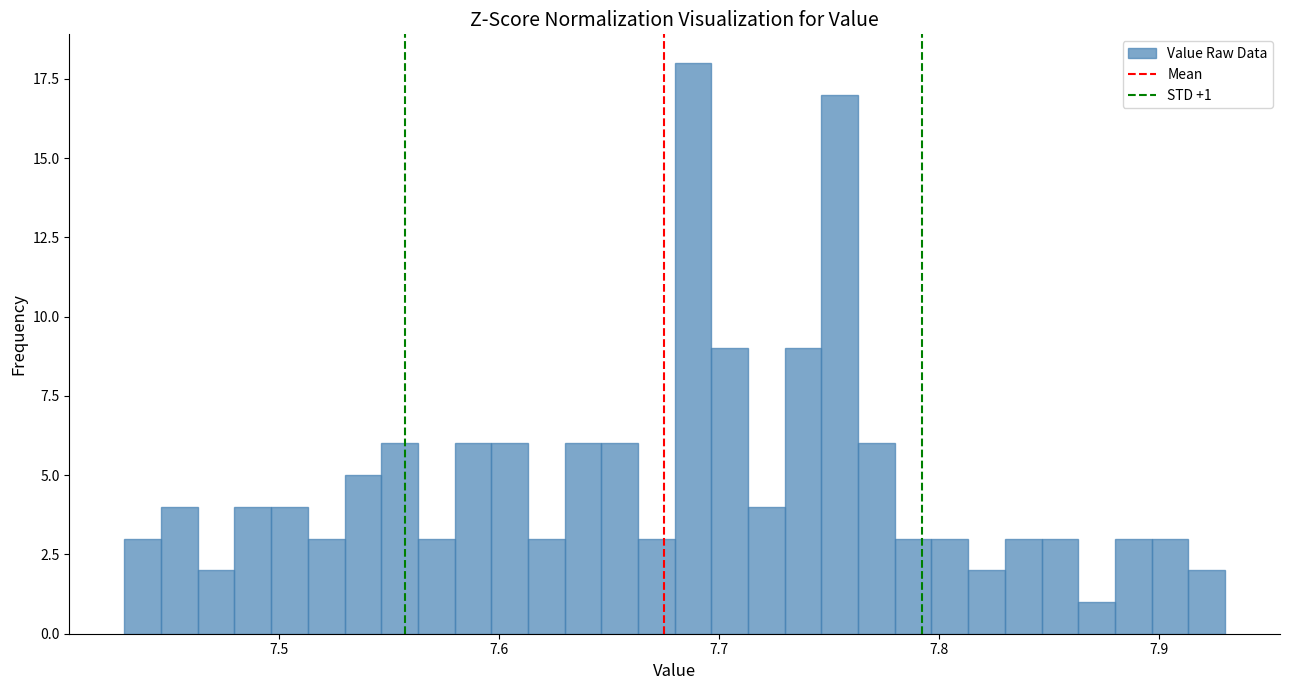

Around what value on the x-axis is the tallest bar? Give the approximate position of its centre, as read against the axis.

7.69